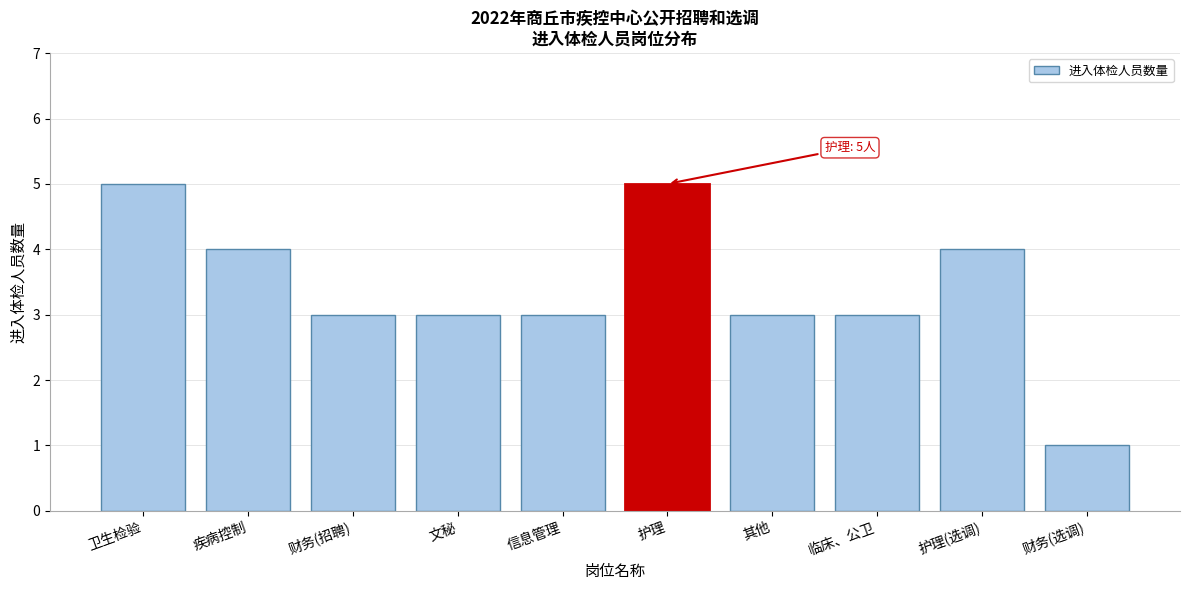

Reading left to right, transcribe all the data shown in this chart.

卫生检验=5	疾病控制=4	财务(招聘)=3	文秘=3	信息管理=3	护理=5	其他=3	临床、公卫=3	护理(选调)=4	财务(选调)=1